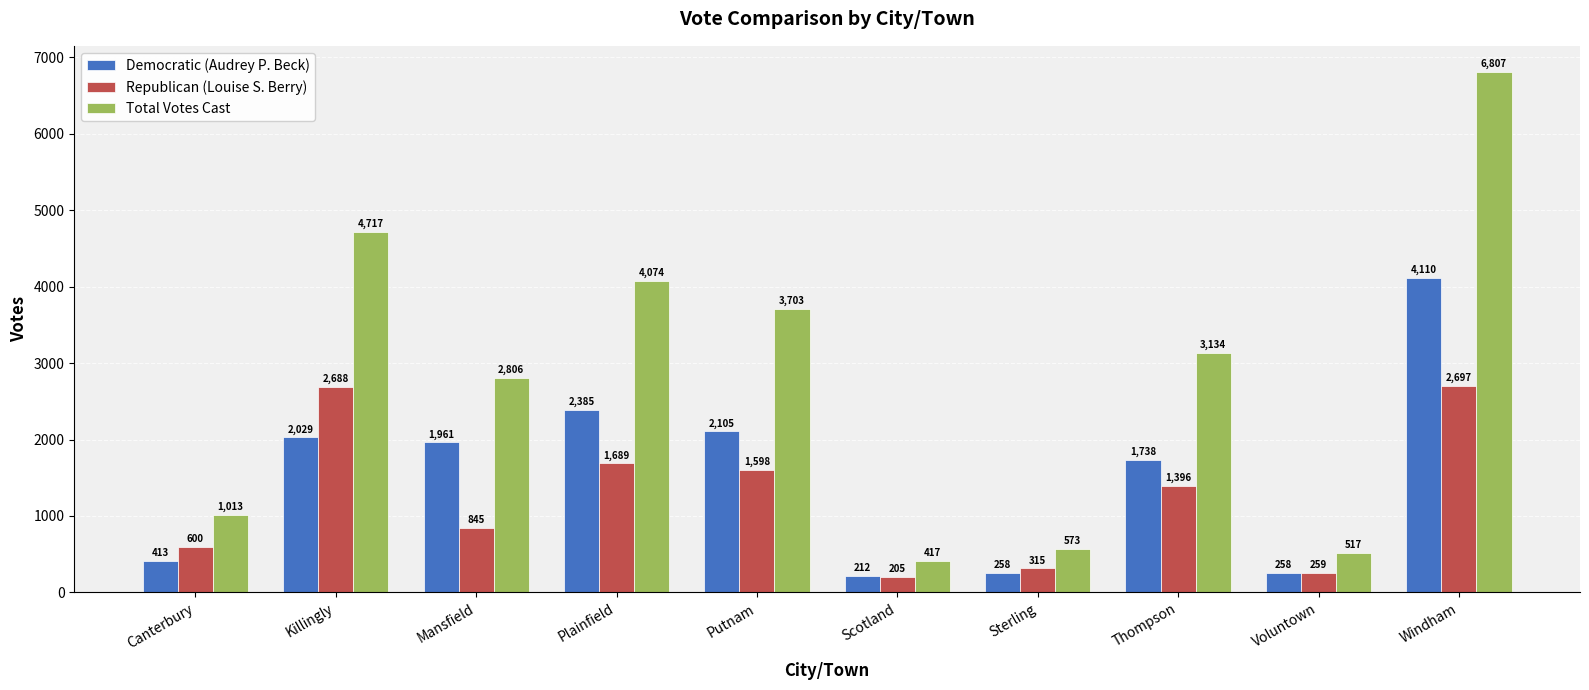

At which category does the chart reach its peak across all series?

Windham